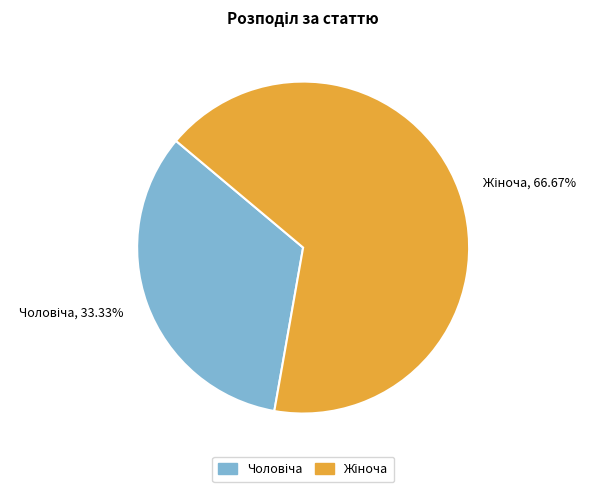

Is there a majority slice in this chart?

Yes